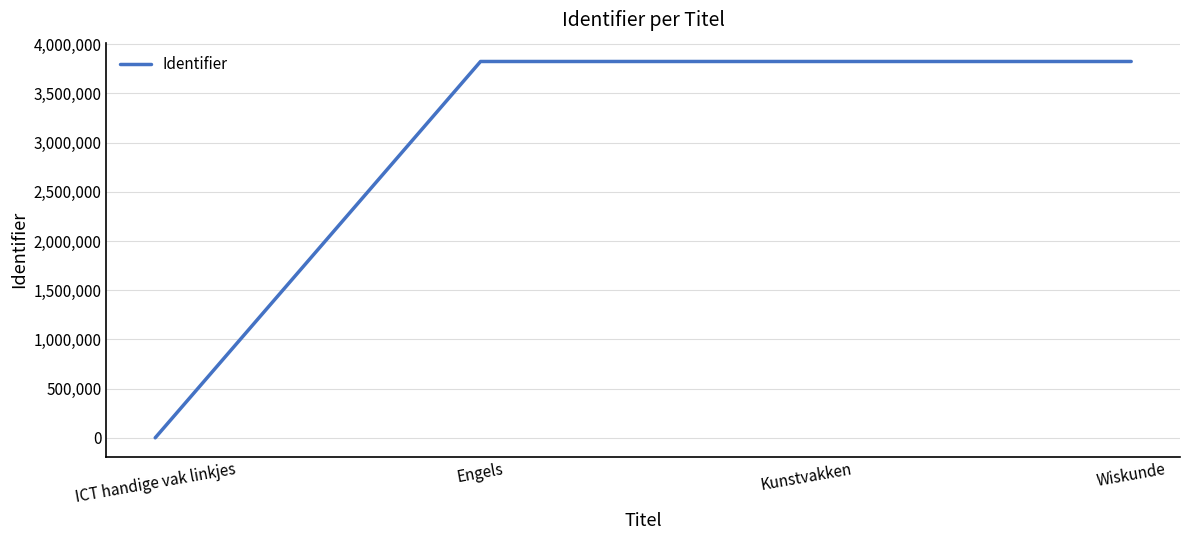

Which category has the lowest value across all series?

ICT handige vak linkjes